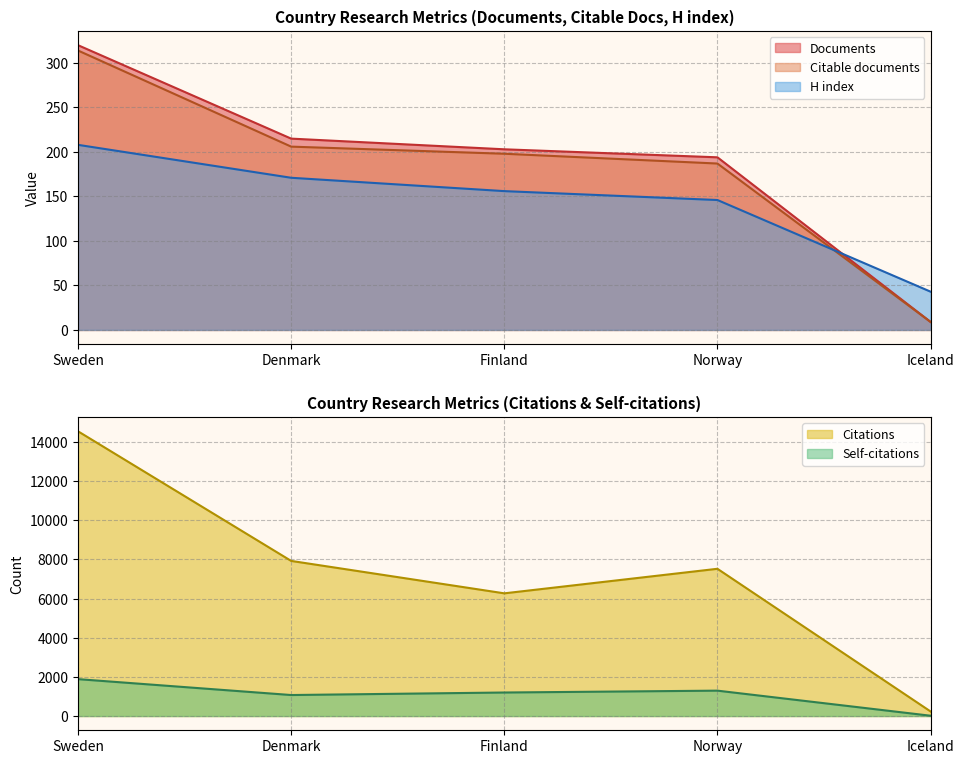

True or false: Documents has a value of 9 at Iceland.

True